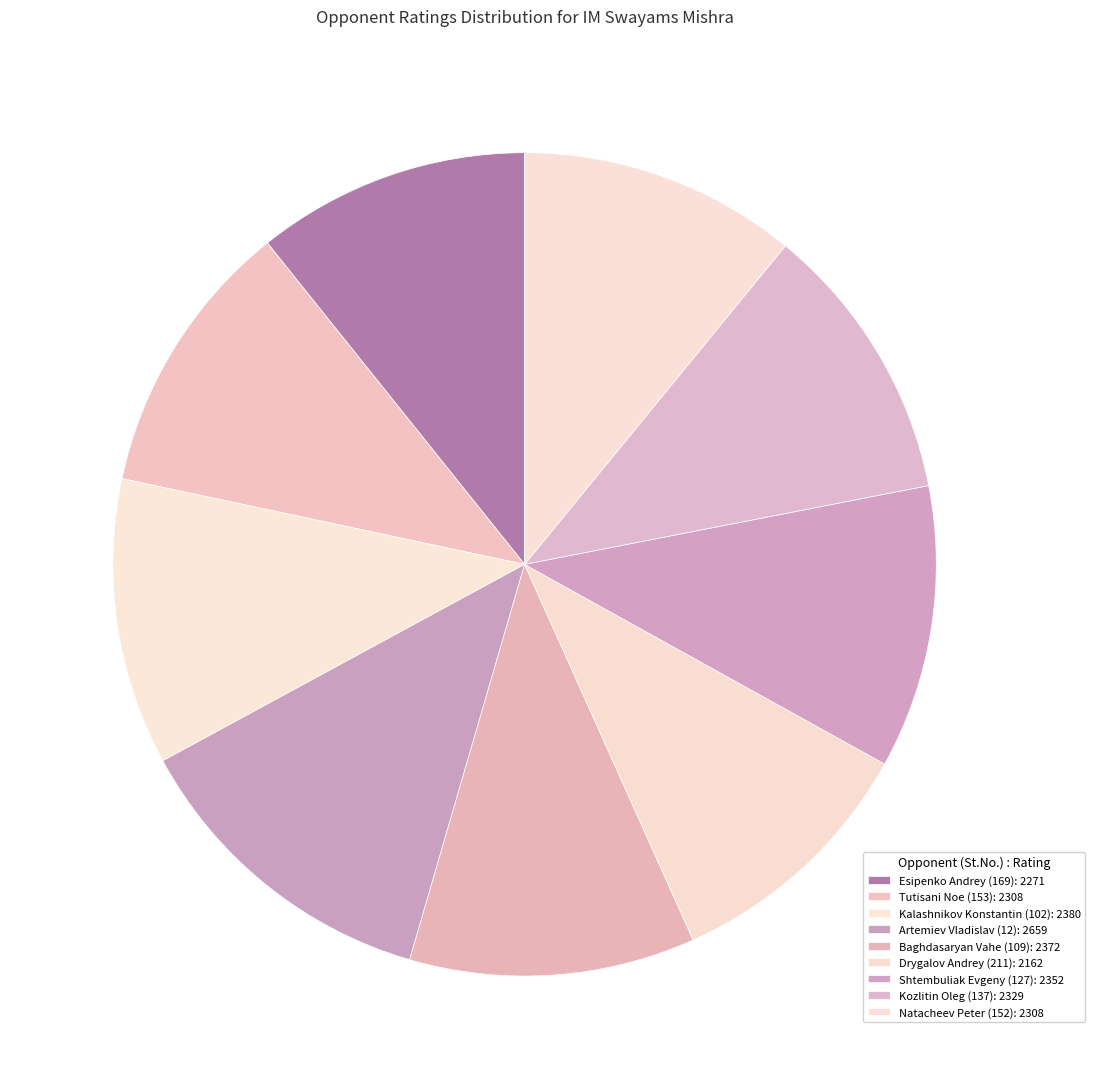

How many segments does this pie chart have?

9